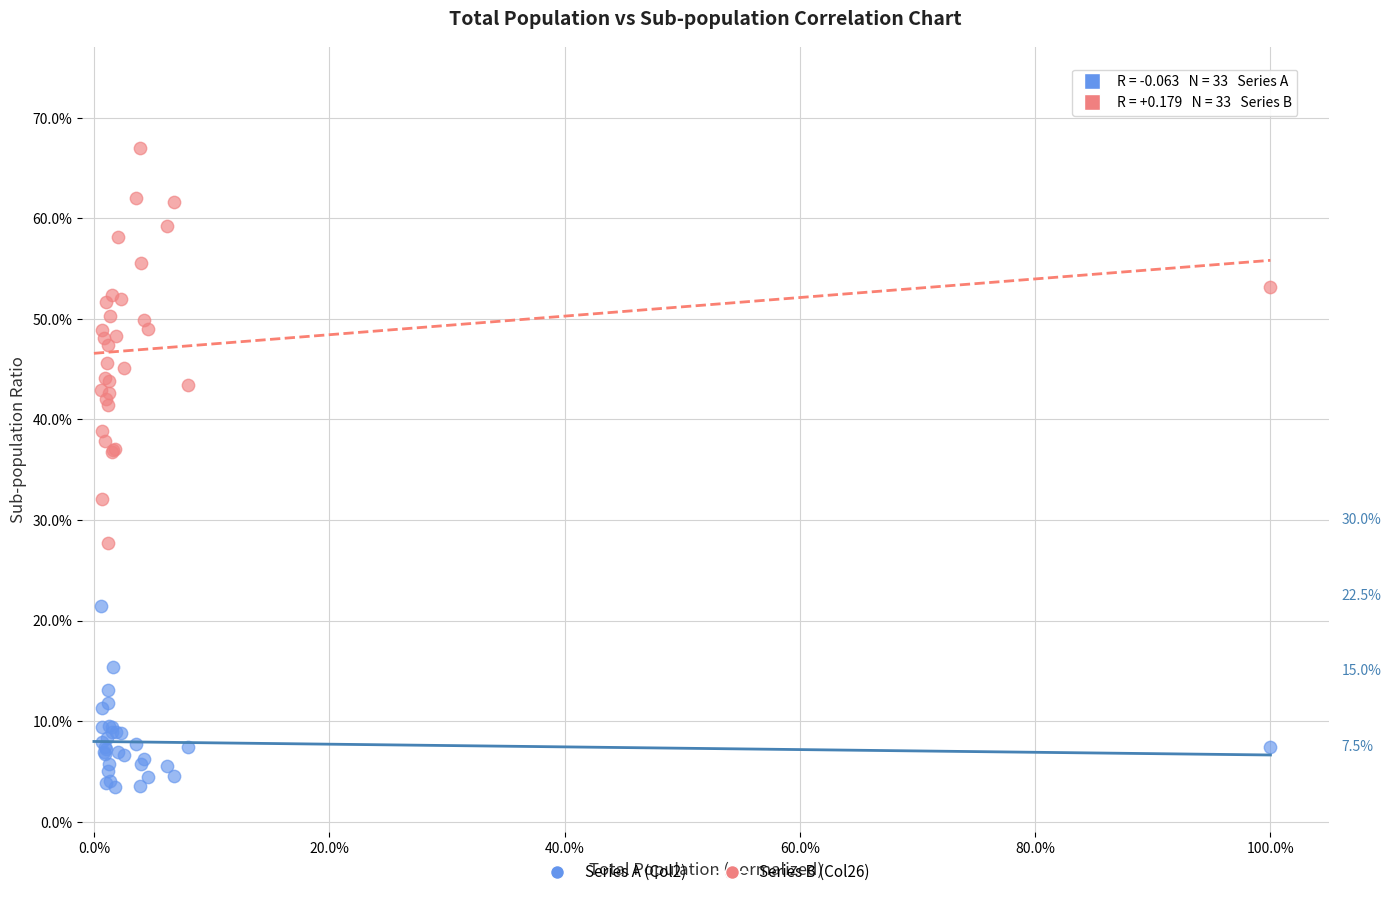

What are all the series names shown in the legend?

Series A (Col2), Series B (Col26)